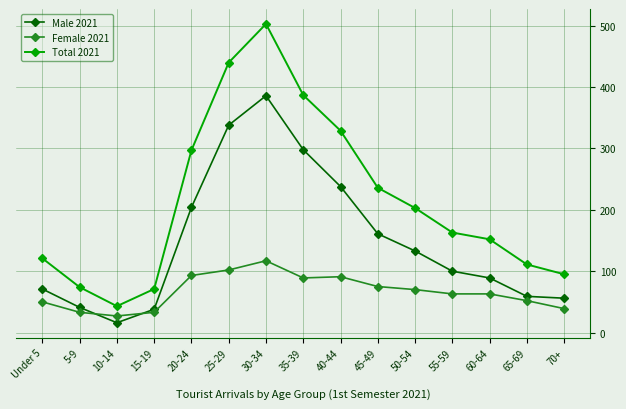

At which label does Female 2021 first exceed 63?

20-24